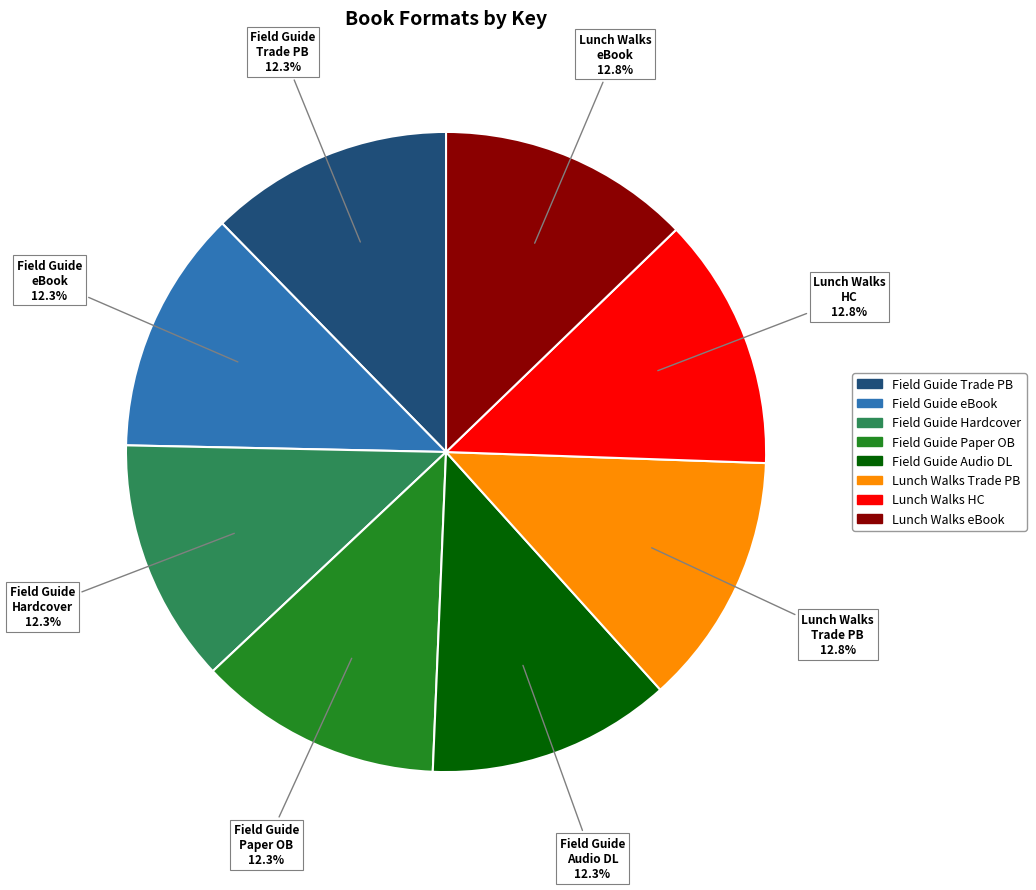

Does any single category account for the majority?

No